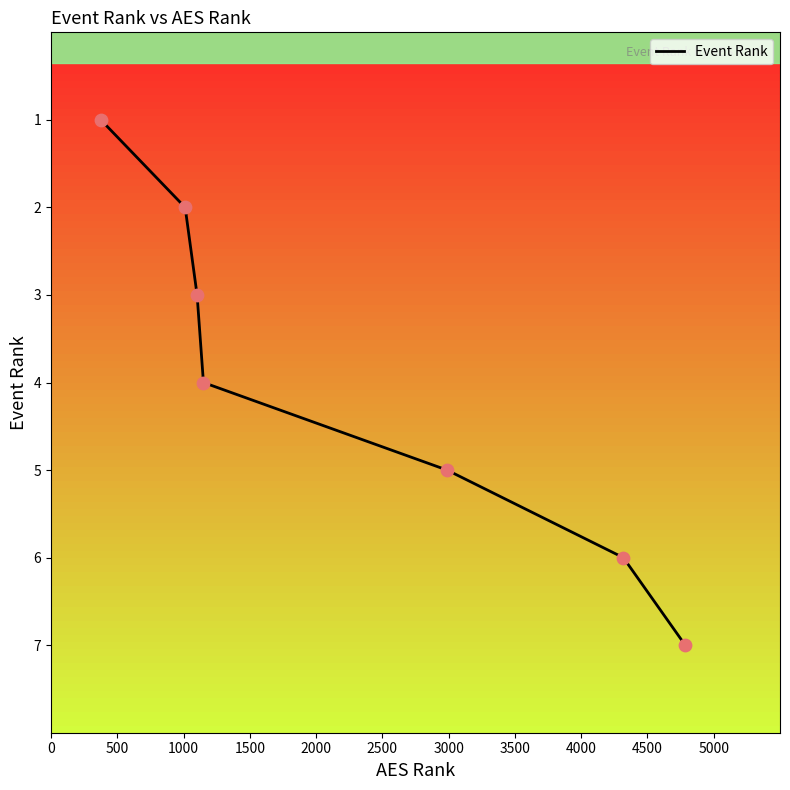

What is the sum of all values?

28